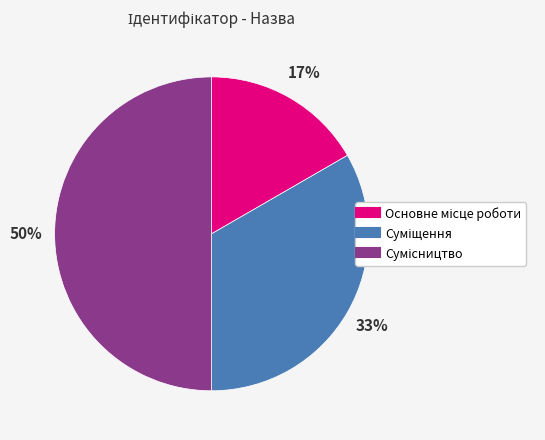

To the nearest percent, what is the difference between the largest and smallest slice percentages?

33%